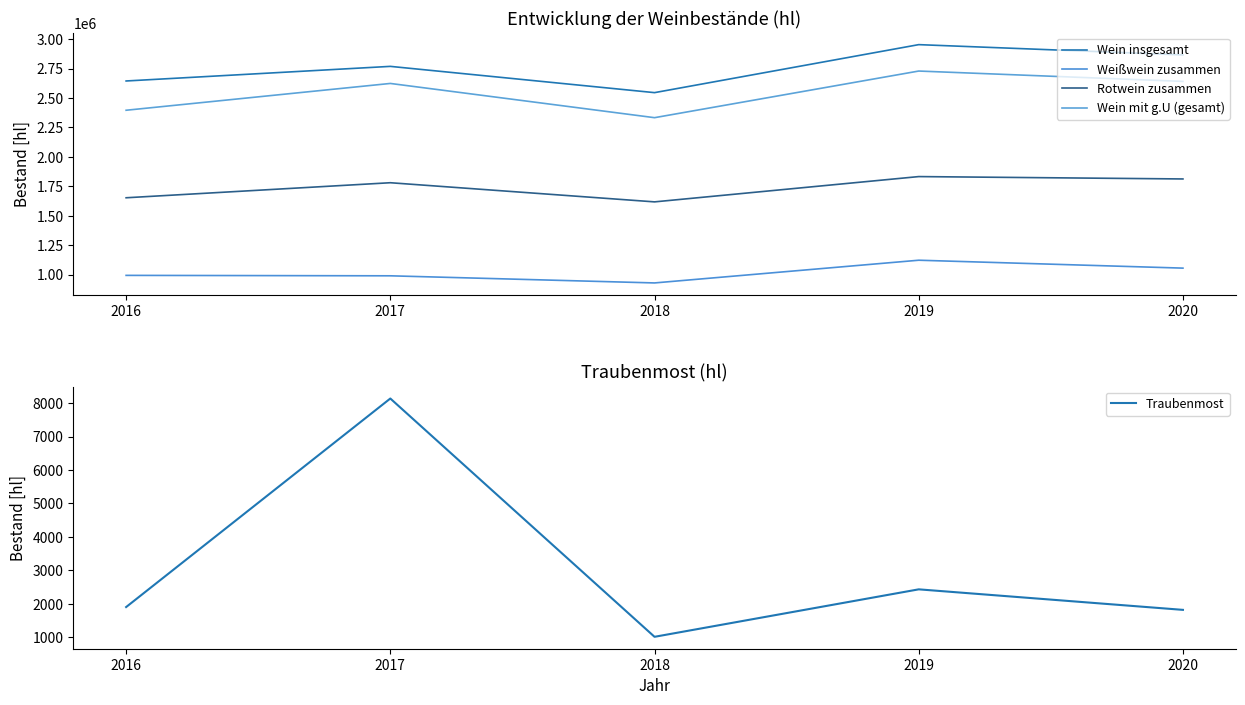

What is the difference between the maximum and second lowest values in the Traubenmost series?

6323